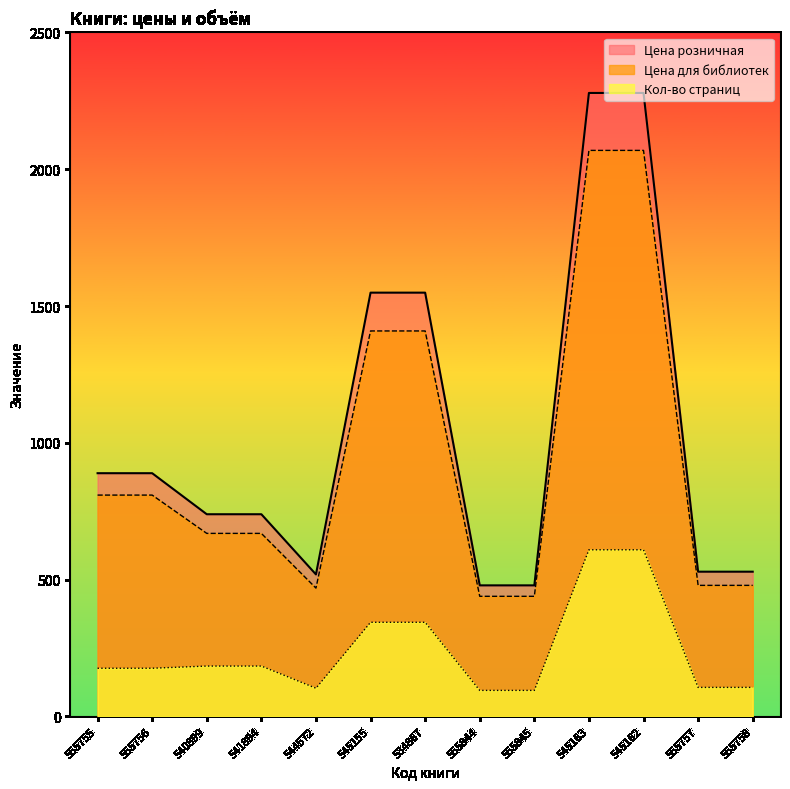

What is the minimum value for Цена для библиотек?

439